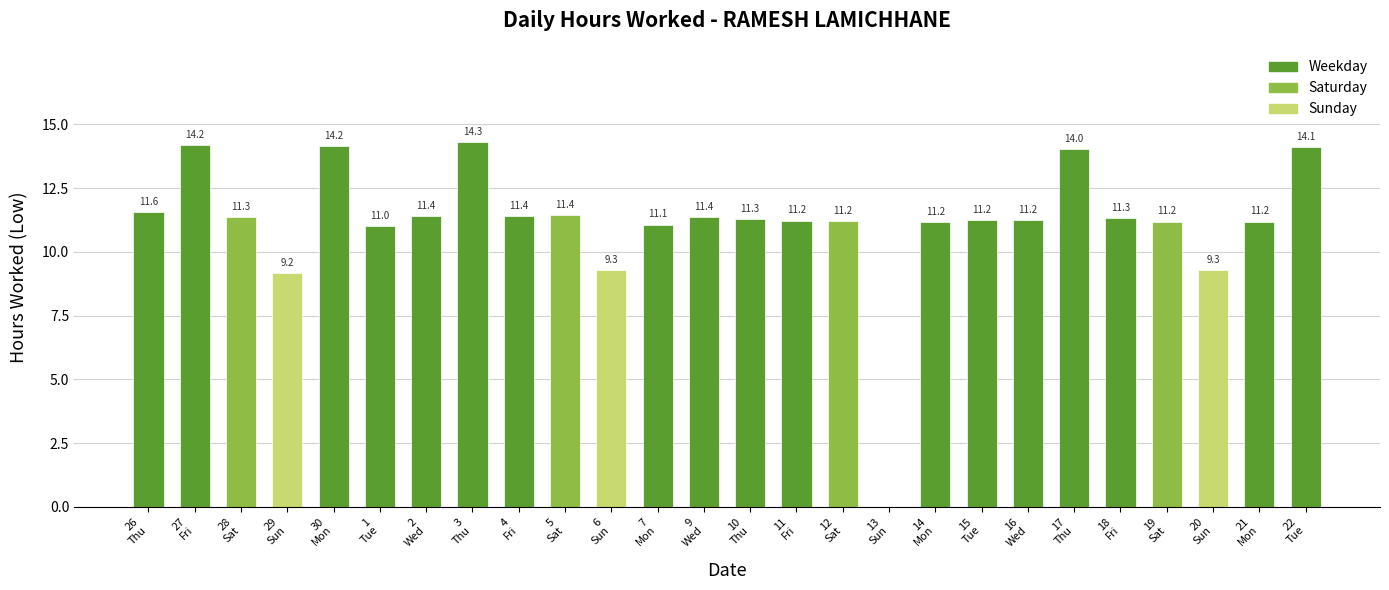

Approximately how many times larger is the value at 19
Sat compared to 12
Sat?

1.0